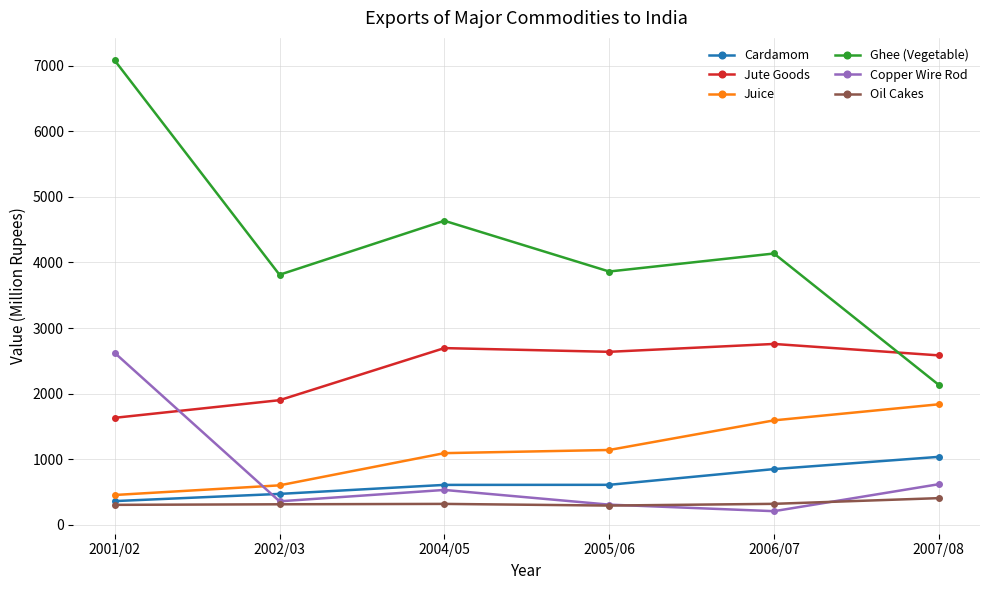

How many times do Juice and Copper Wire Rod cross each other?

1